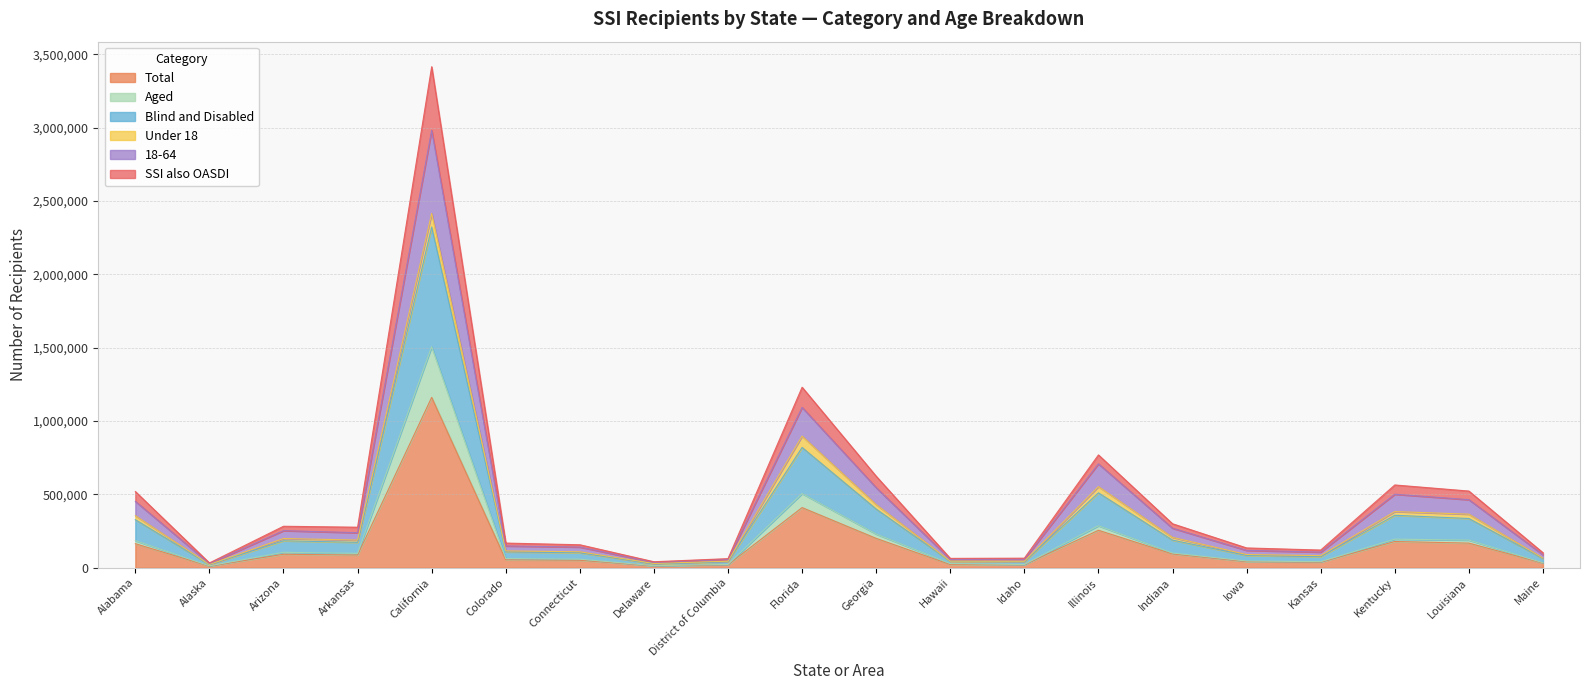

What are all the series names shown in the legend?

Total, Aged, Blind and Disabled, Under 18, 18-64, SSI also OASDI